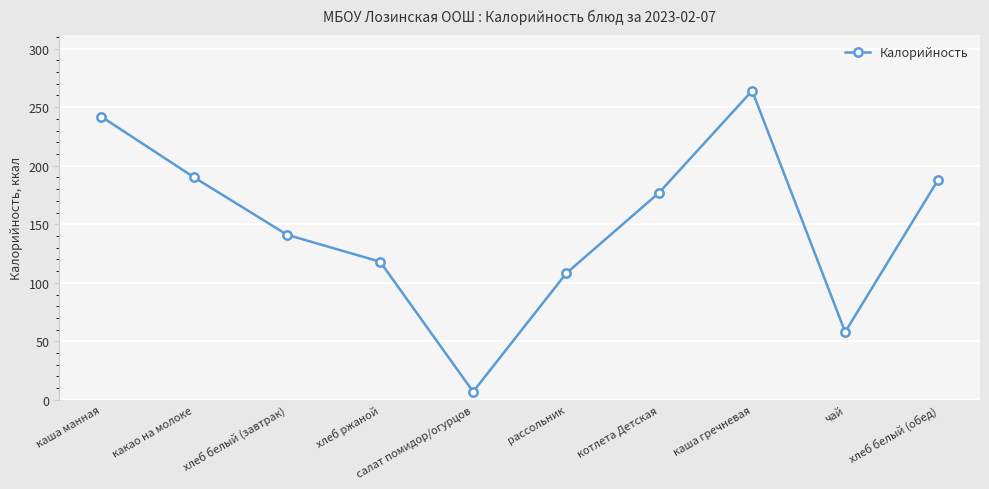

How many data points does each series have?

10